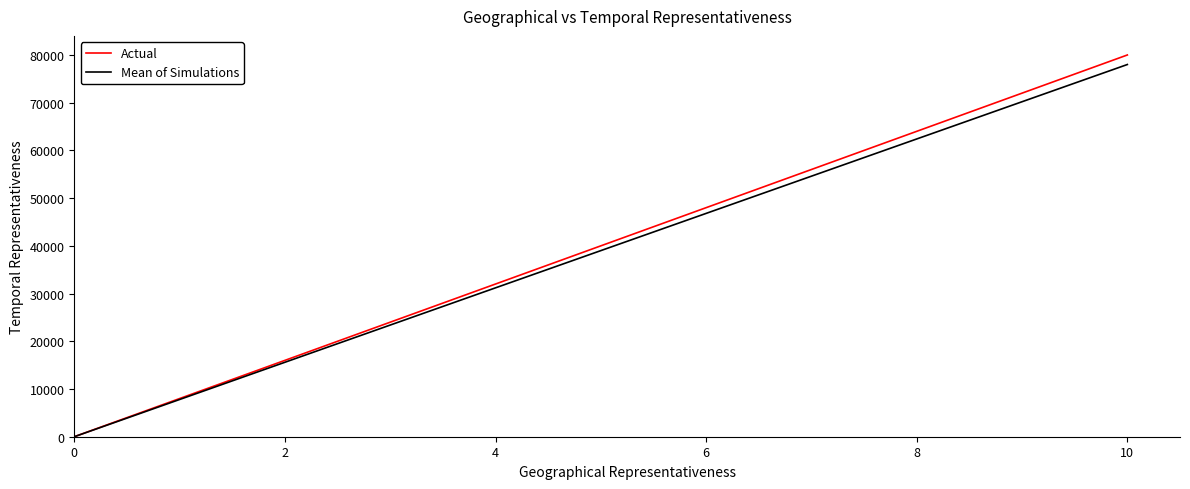

What is the maximum value shown in the chart?

80000